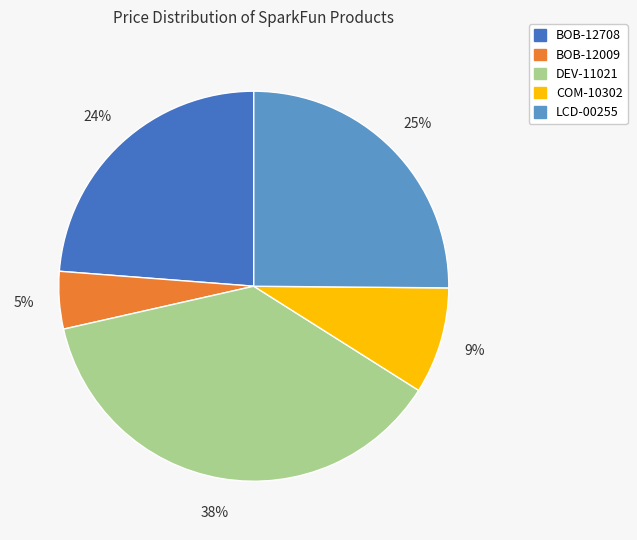

To the nearest percent, what percentage of the pie is COM-10302?

9%